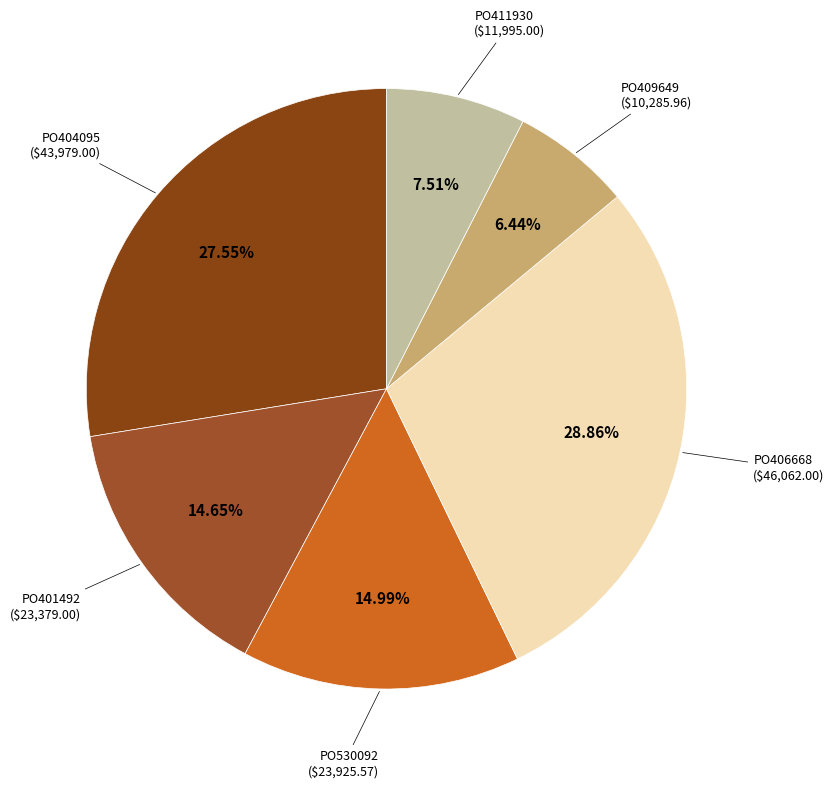

Which category has the smallest portion of the pie?

PO409649